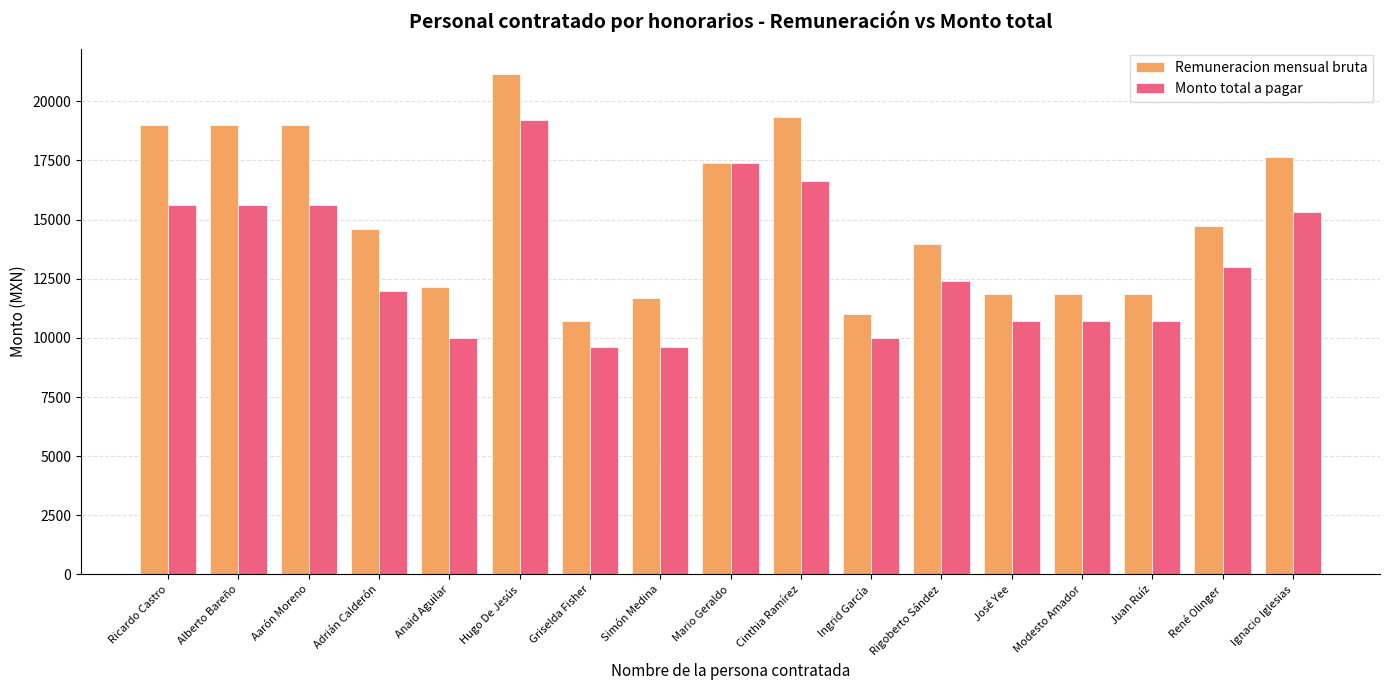

What is the maximum value shown in the chart?

21172.0